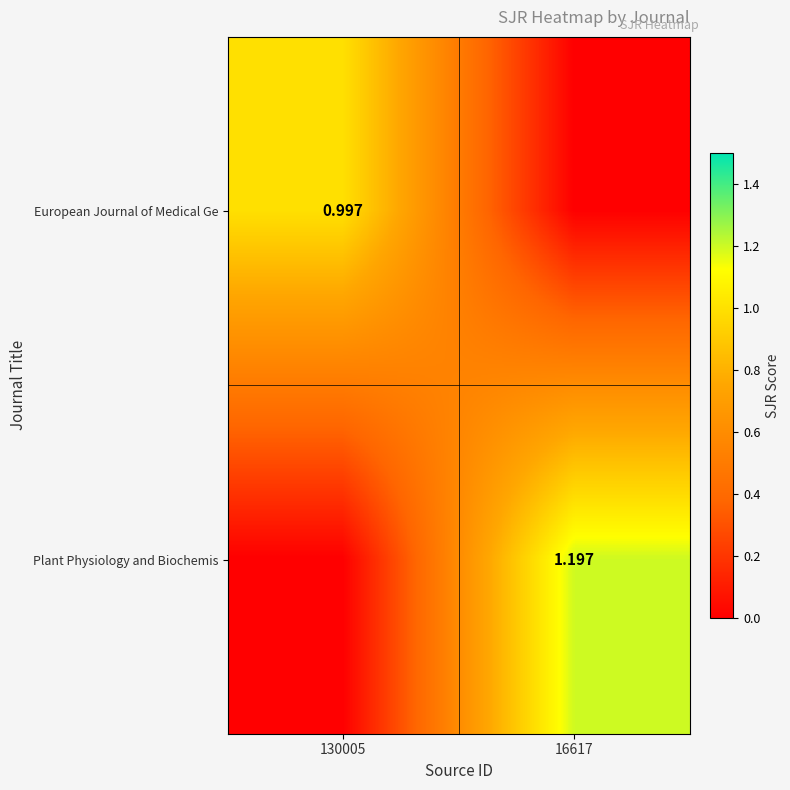

What is the sum of the Plant Physiology and Biochemis values at 130005 and 16617?

1.2